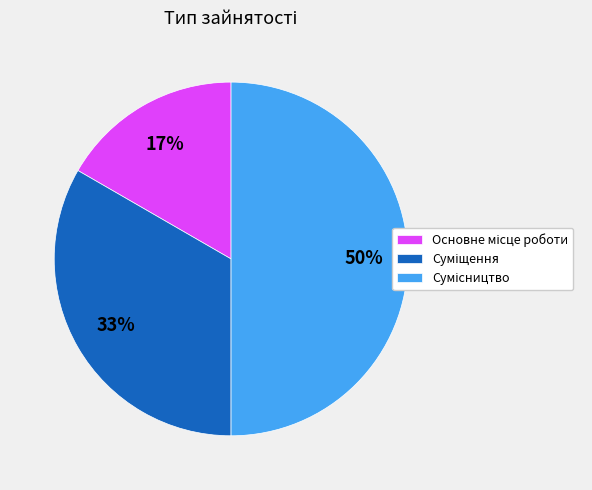

To the nearest percent, what is the average slice percentage?

33%